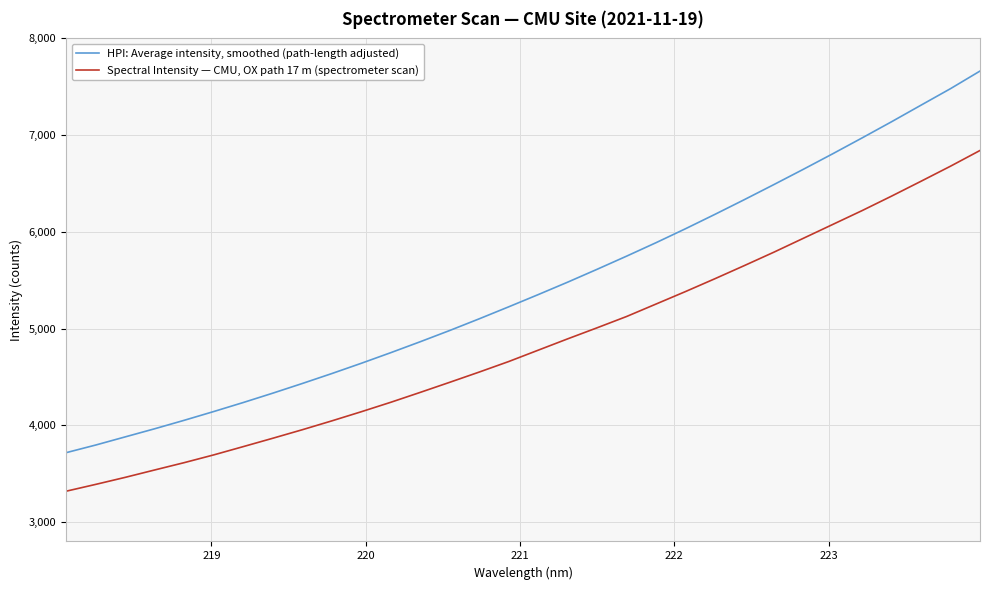

True or false: Spectral Intensity — CMU, OX path 17 m (spectrometer scan) and HPI: Average intensity, smoothed (path-length adjusted) cross at least once.

False